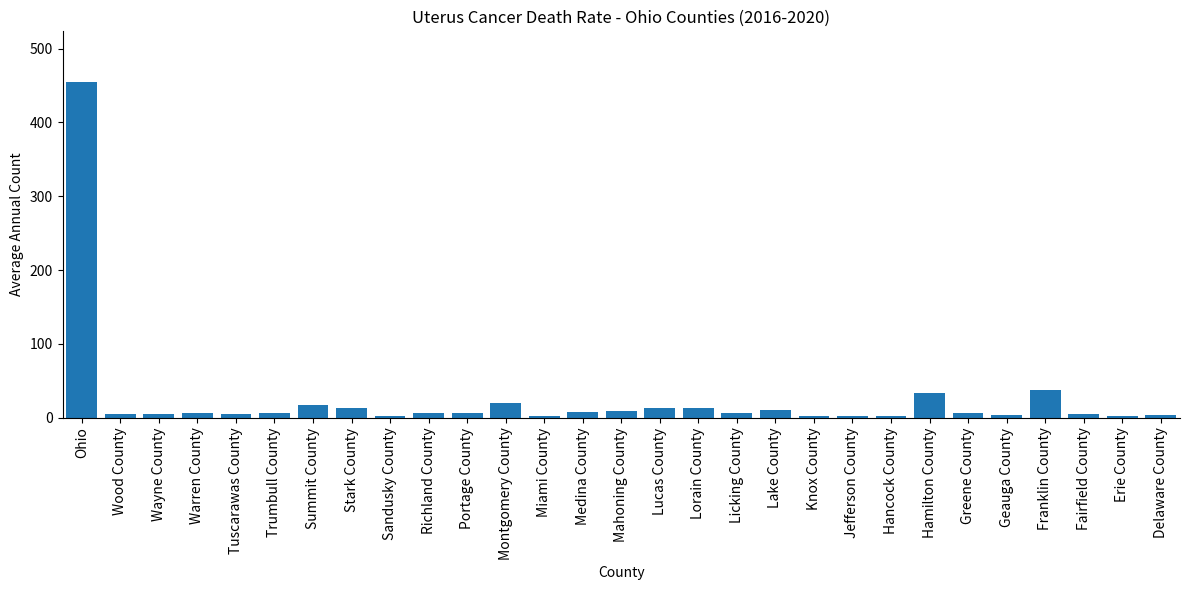

The value at Ohio is 455. True or false?

True